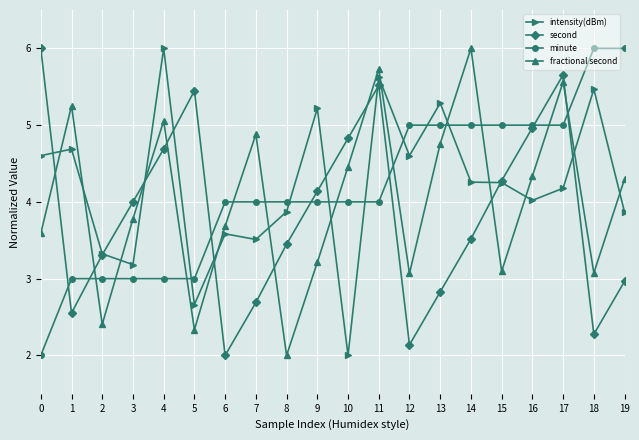

What is the lowest value of the intensity(dBm) series?

2.0